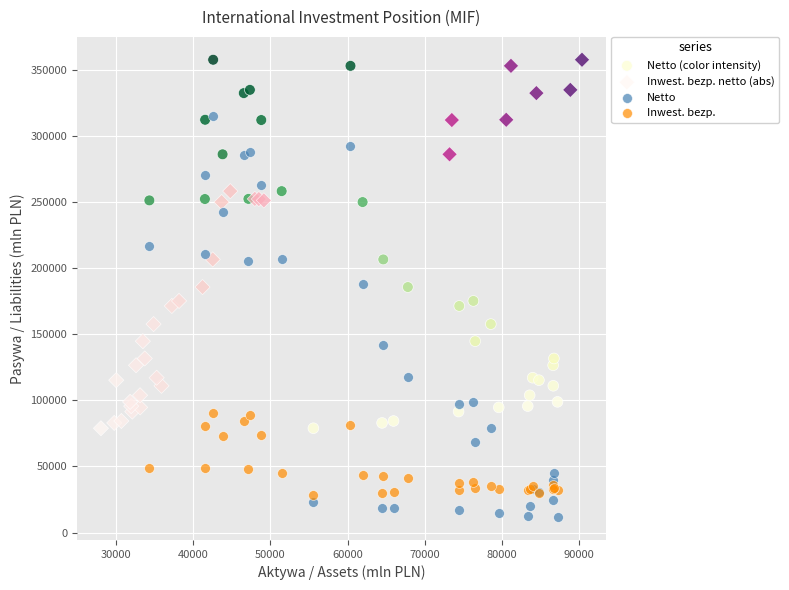

What are all the series names shown in the legend?

Netto (color intensity), Inwest. bezp. netto (abs), Netto, Inwest. bezp.